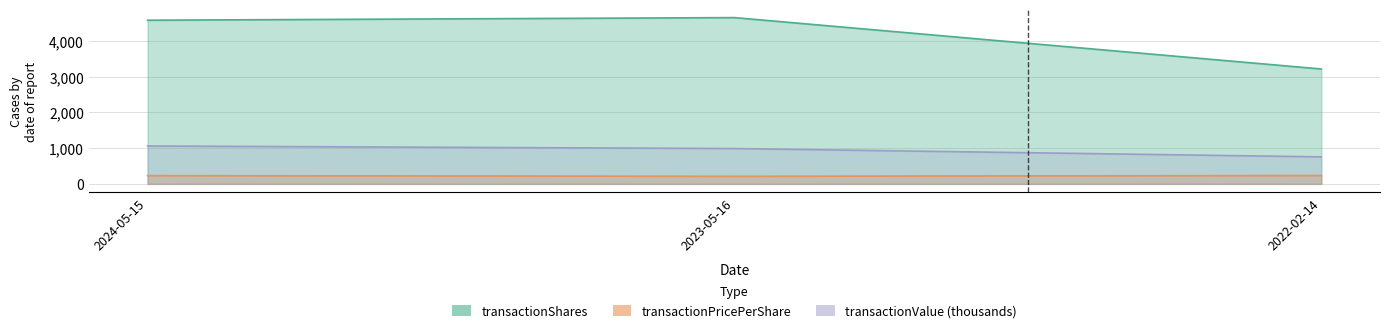

How many categories are shown in the chart?

3